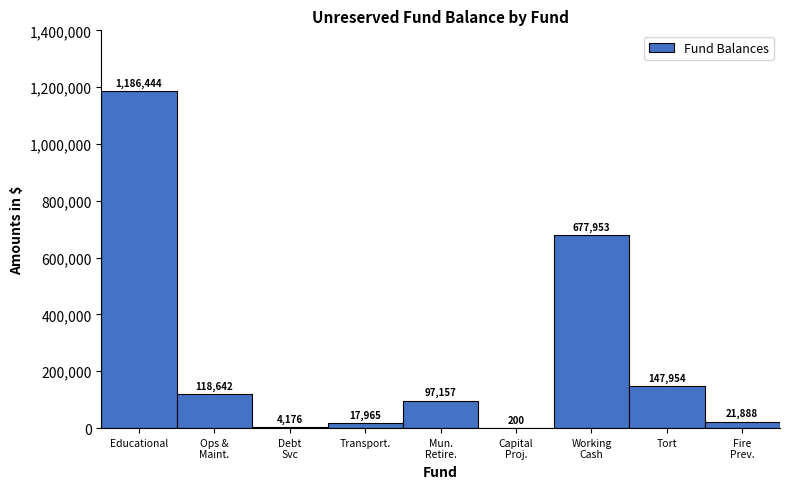

What is the sum of all values?

2272379